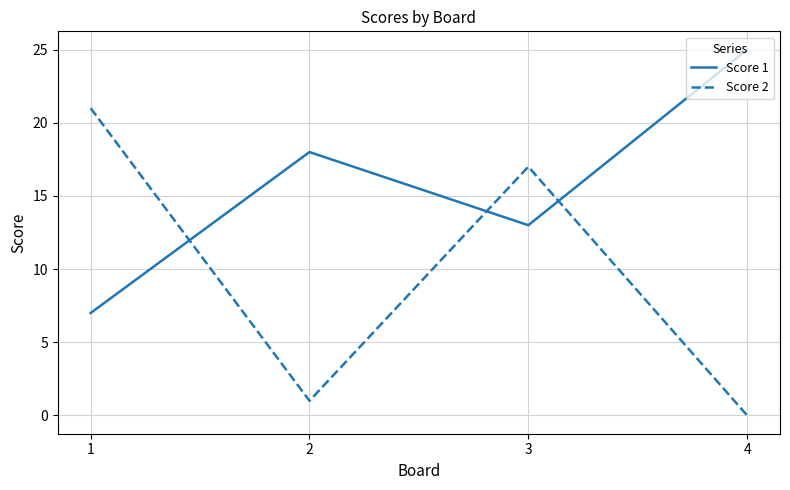

At which category is the sum across all series the highest?

3